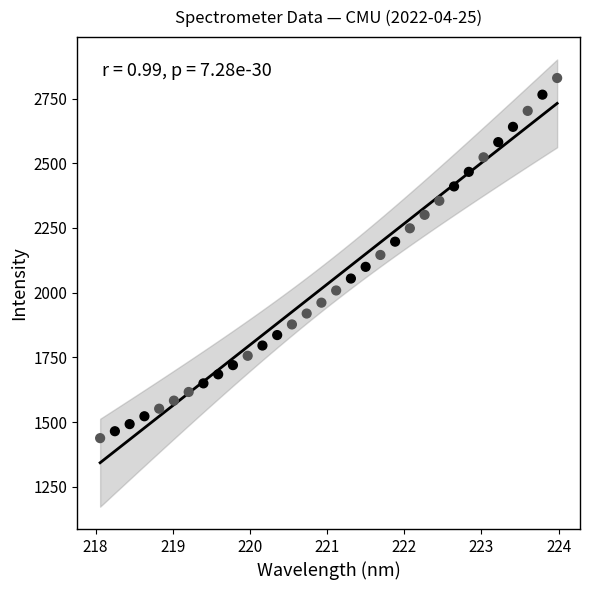

What is the range of Y values (max minus min)?

1392.0